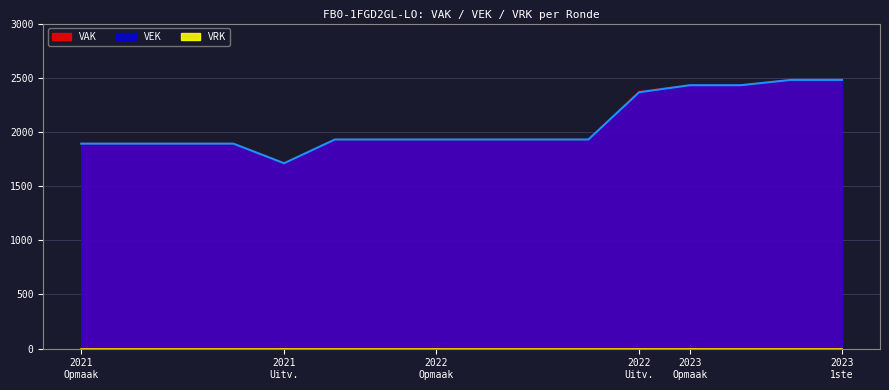

Reading right to left, what are all the values shown in this chart?

VAK: 2480	2480	2431	2431	2376	1930	1930	1930	1930	1930	1930	1711	1892	1892	1892	1892
VEK: 2480	2480	2431	2431	2366	1930	1930	1930	1930	1930	1930	1711	1892	1892	1892	1892